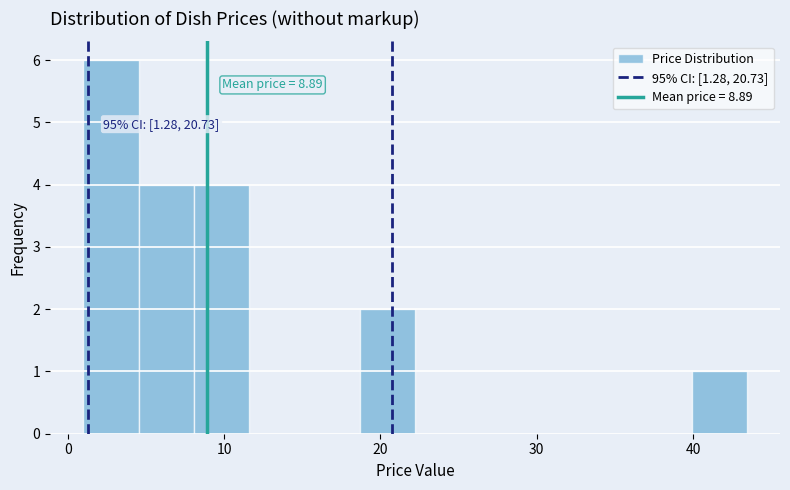

Around what value on the x-axis is the tallest bar? Give the approximate position of its centre, as read against the axis.

3